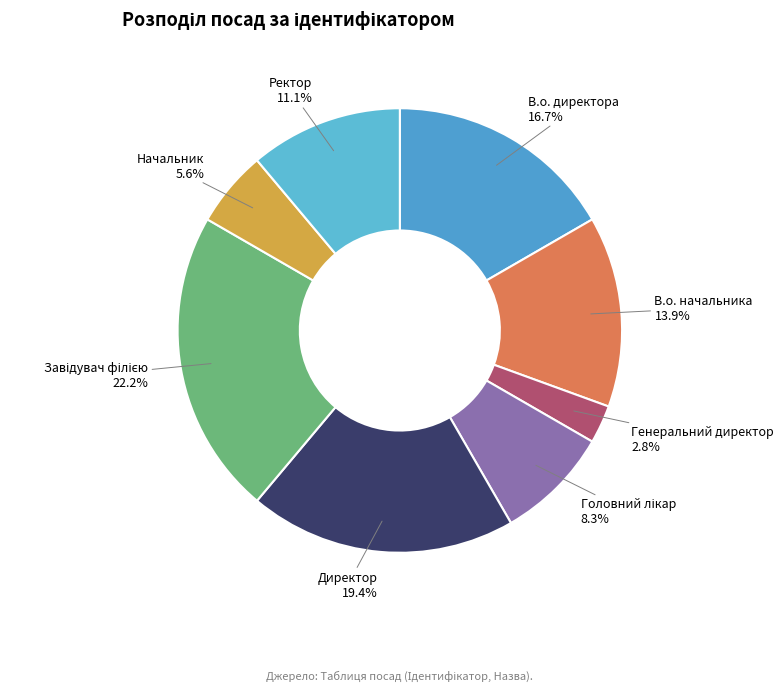

Is В.о. начальника the majority of the pie?

No